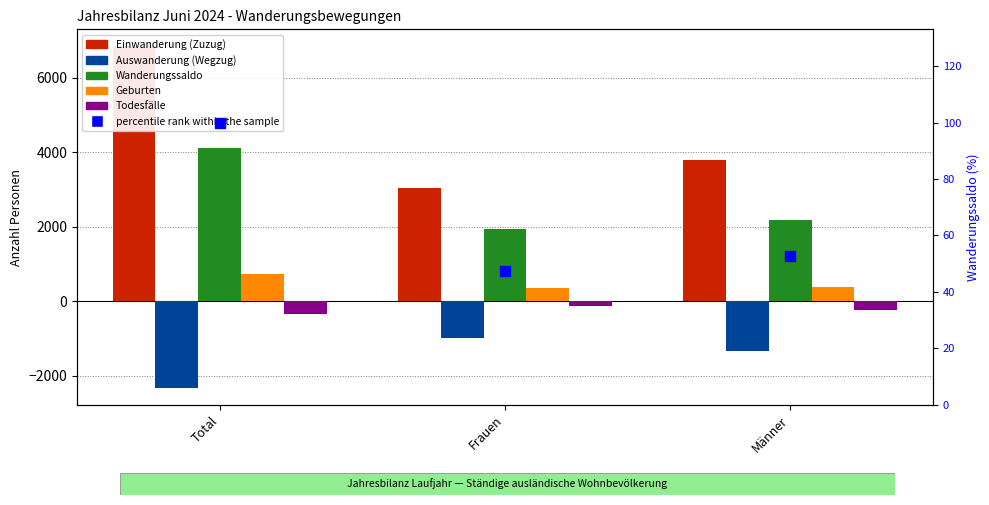

Which series reaches the maximum Y coordinate?

Einwanderung (Zuzug)